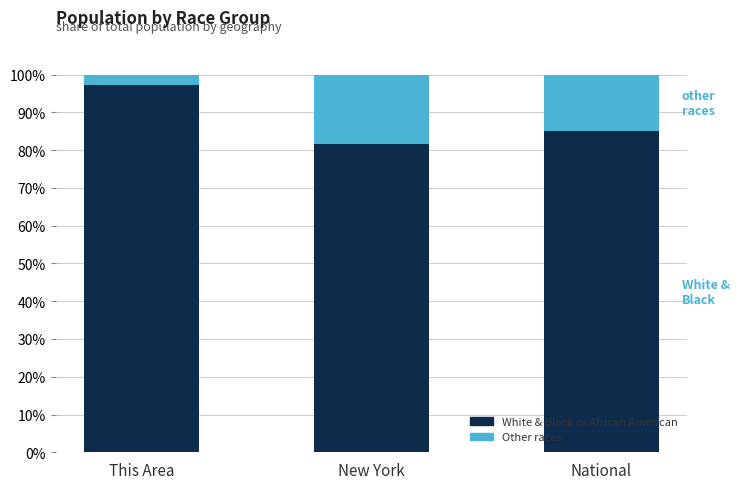

How many data points does each series have?

3